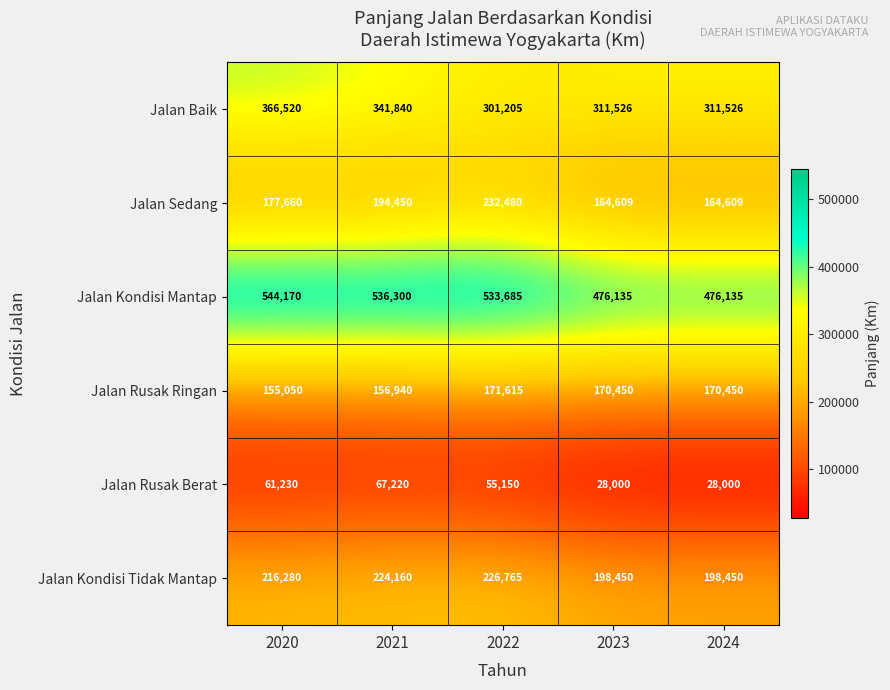

Count the Jalan Sedang values in the range 164609 to 194450.

4